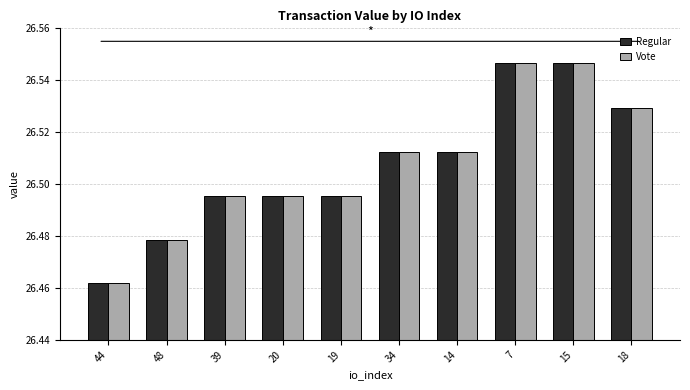

What are all the series names shown in the legend?

Regular, Vote